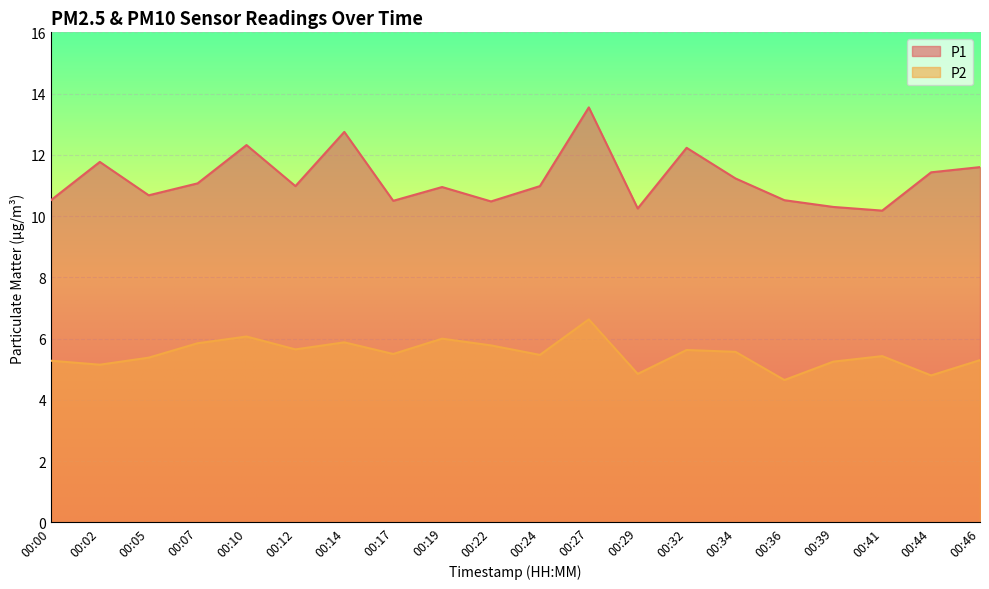

Which series has the widest spread of values?

P1